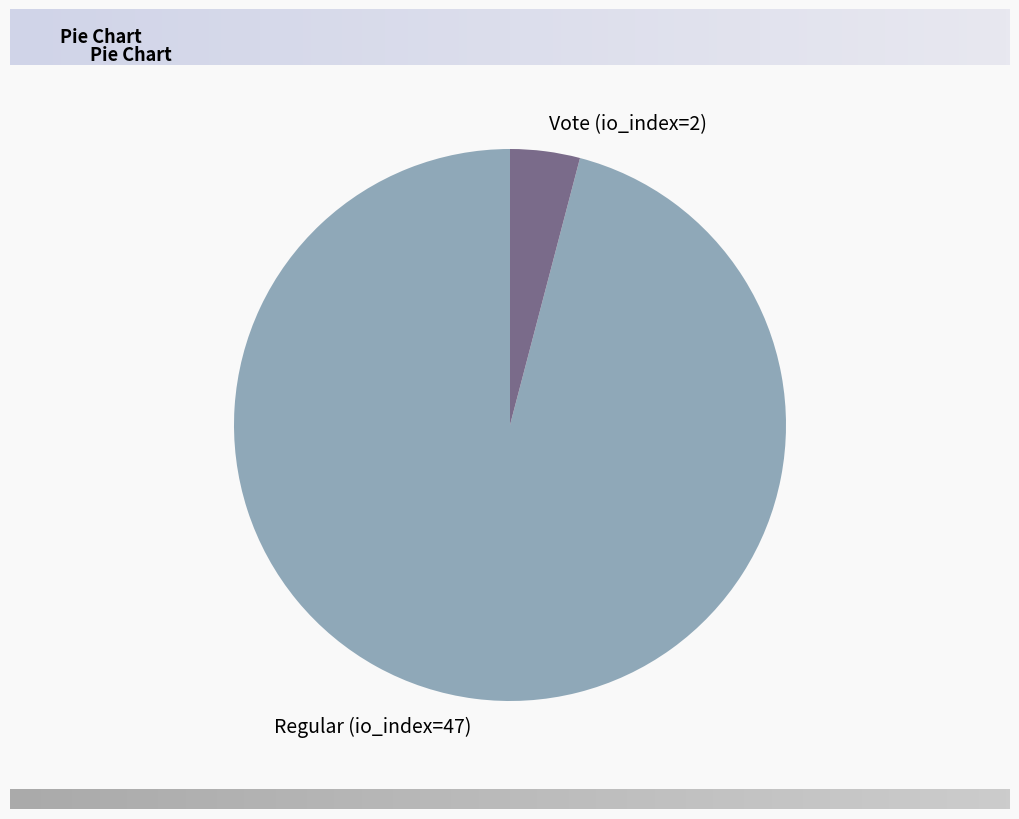

Which category has the smallest portion of the pie?

Vote (io_index=2)